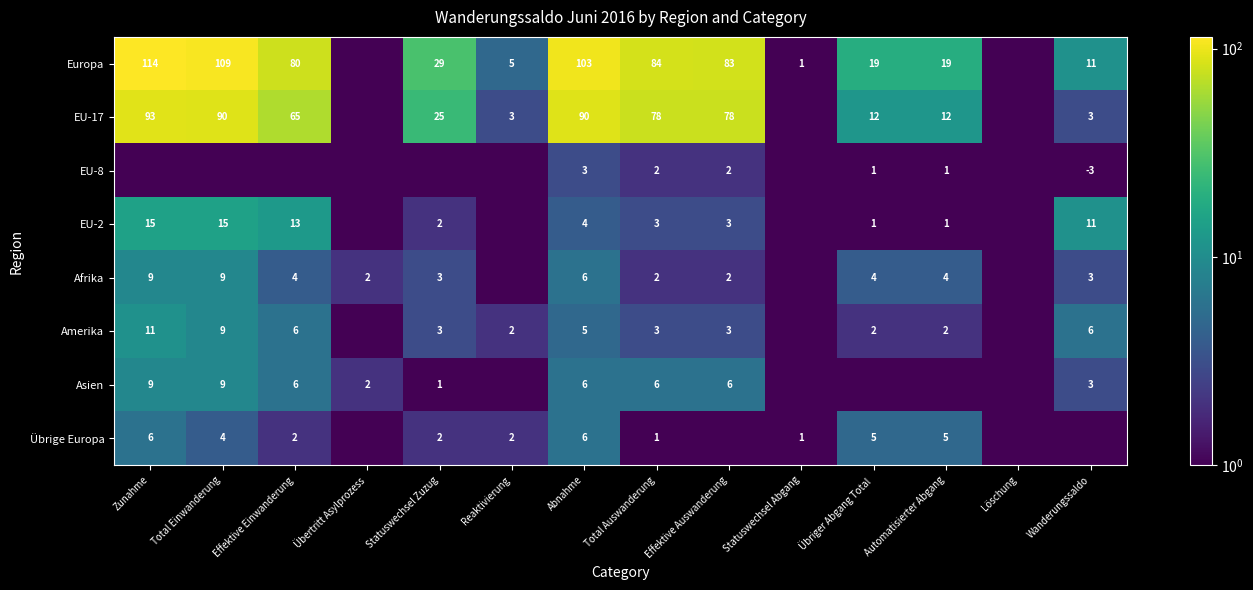

Is the value of EU-8 at Automatisierter Abgang greater than the value of Amerika at Automatisierter Abgang?

No